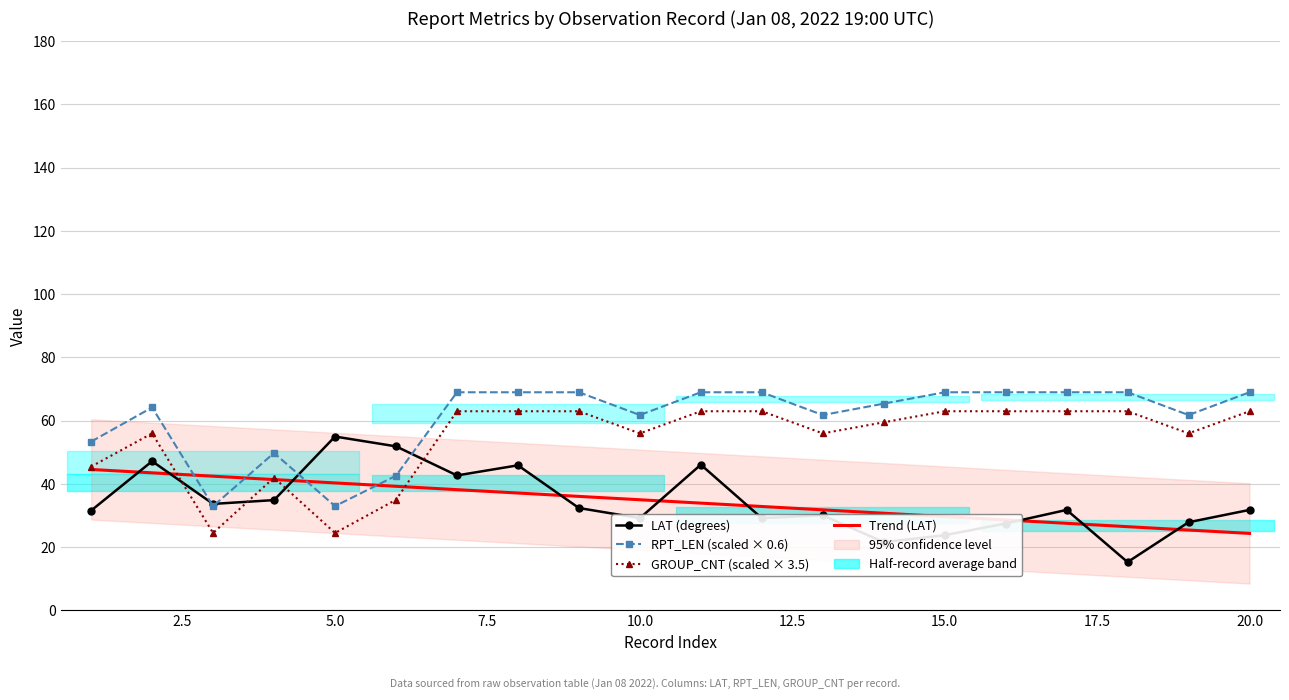

What are all the series names shown in the legend?

LAT (degrees), RPT_LEN (scaled × 0.6), GROUP_CNT (scaled × 3.5), Trend (LAT)